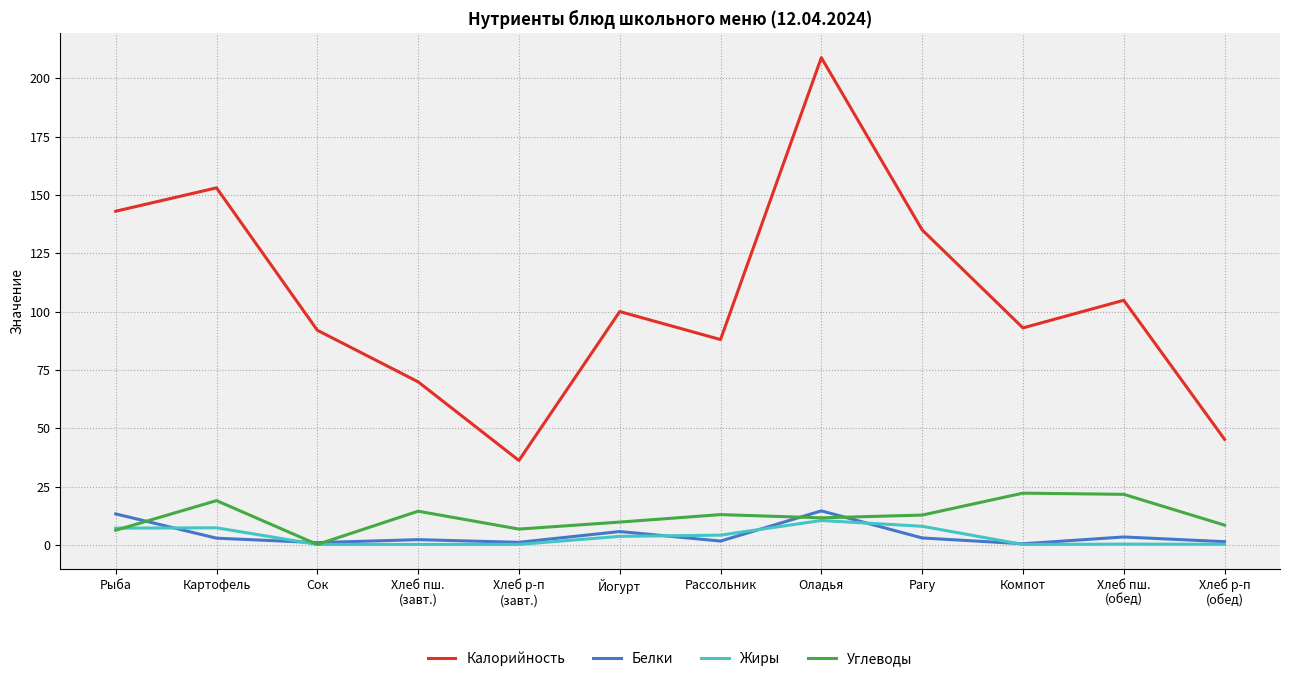

What is the sum of the Калорийность values at Хлеб р-п
(завт.) and Рассольник?

124.2